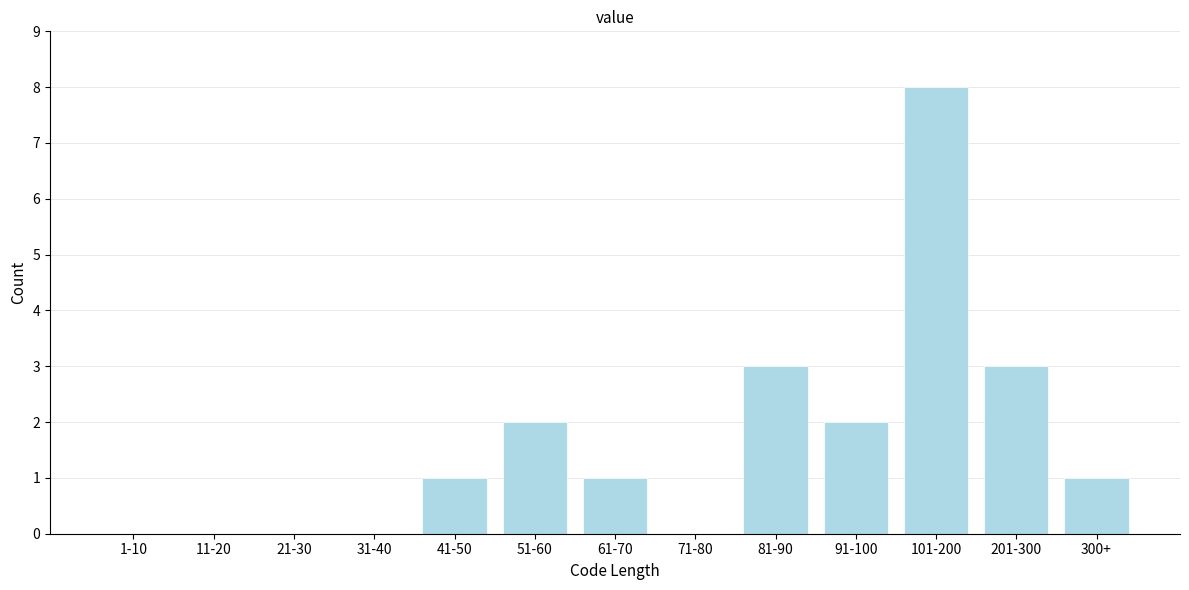

Reading right to left, extract all data points from this chart.

300+=1	201-300=3	101-200=8	91-100=2	81-90=3	71-80=0	61-70=1	51-60=2	41-50=1	31-40=0	21-30=0	11-20=0	1-10=0